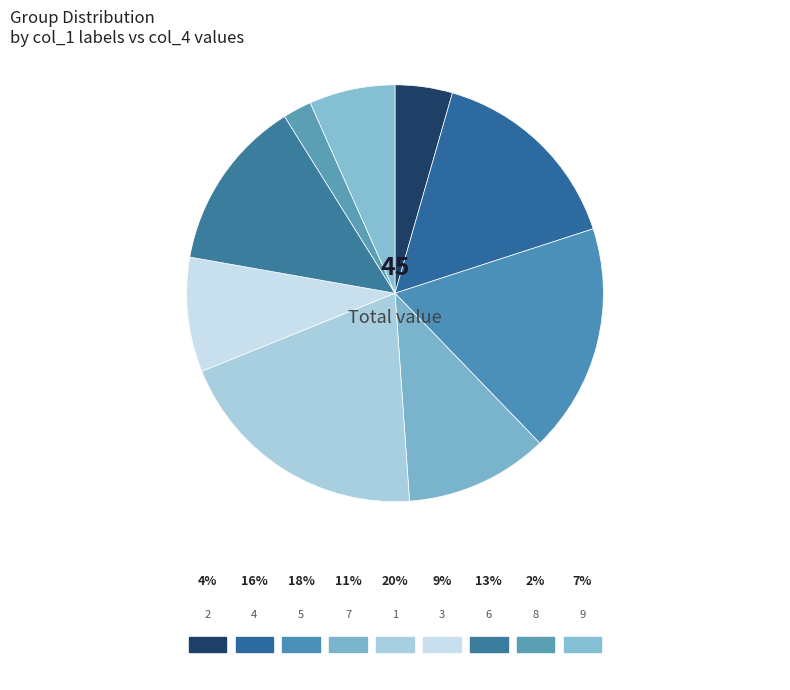

Is there a majority slice in this chart?

No